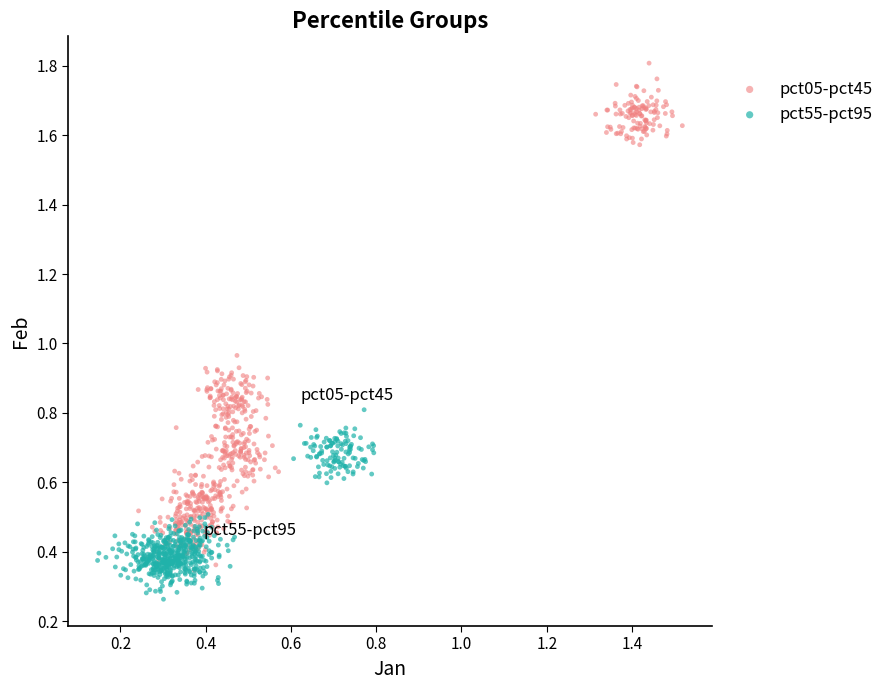

Which series has the largest Y range (max minus min)?

pct05-pct45